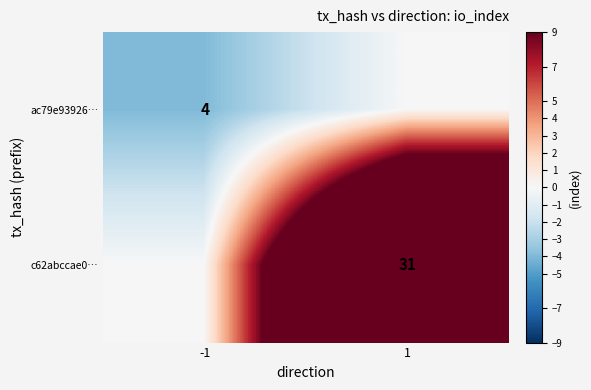

True or false: ac79e93926… has a value of 4 at -1.

True